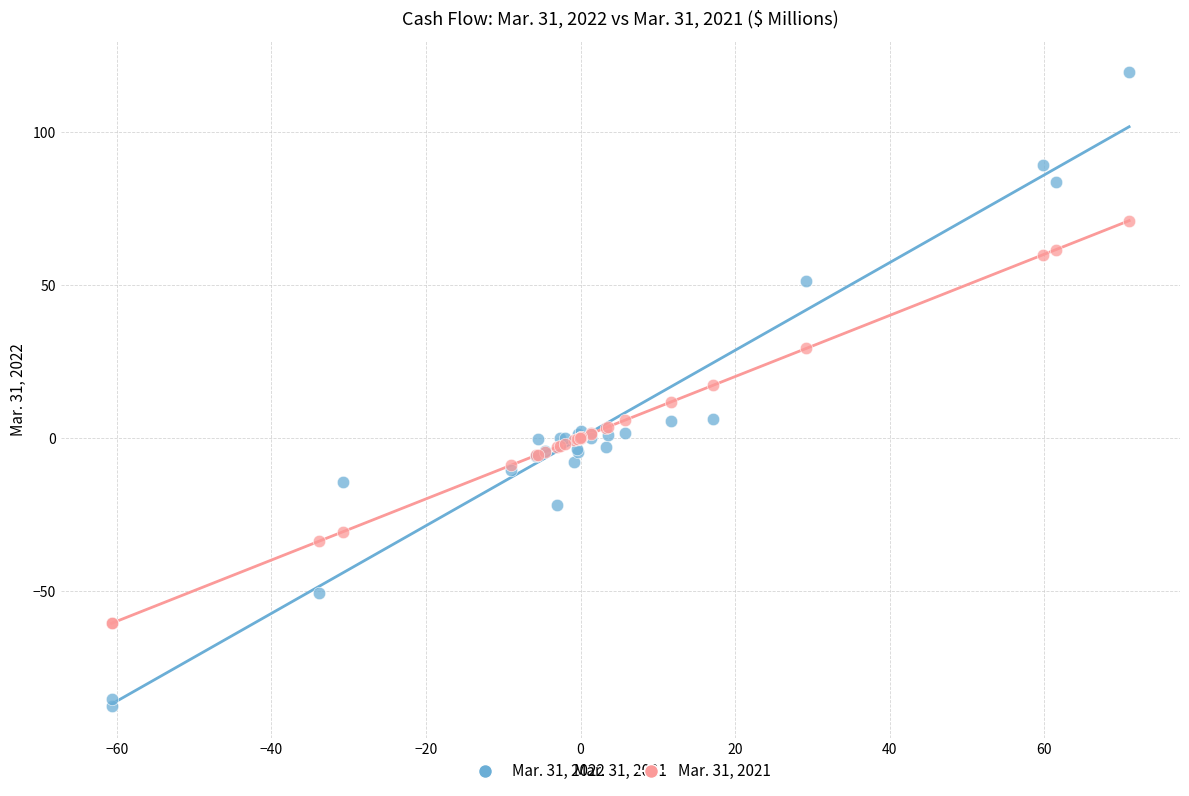

What is the X range (max minus min) for the scatter plot?

131.7